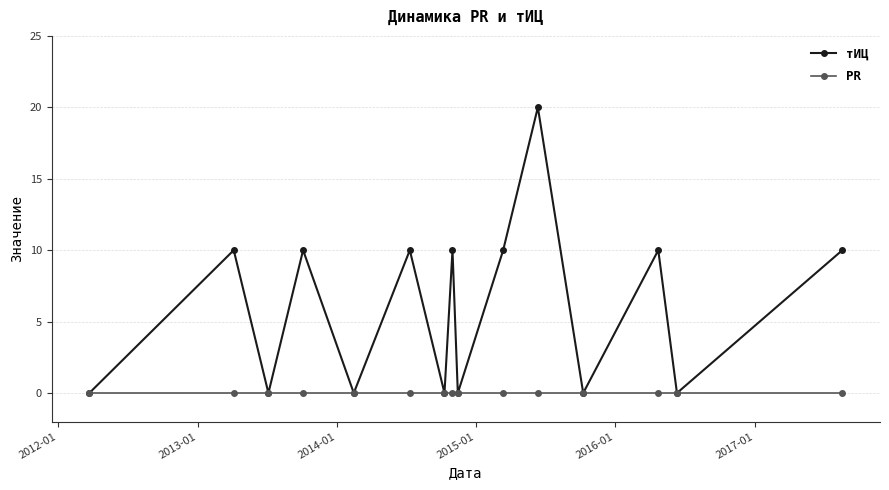

List the series in order of their peak value, highest first.

тИЦ, PR